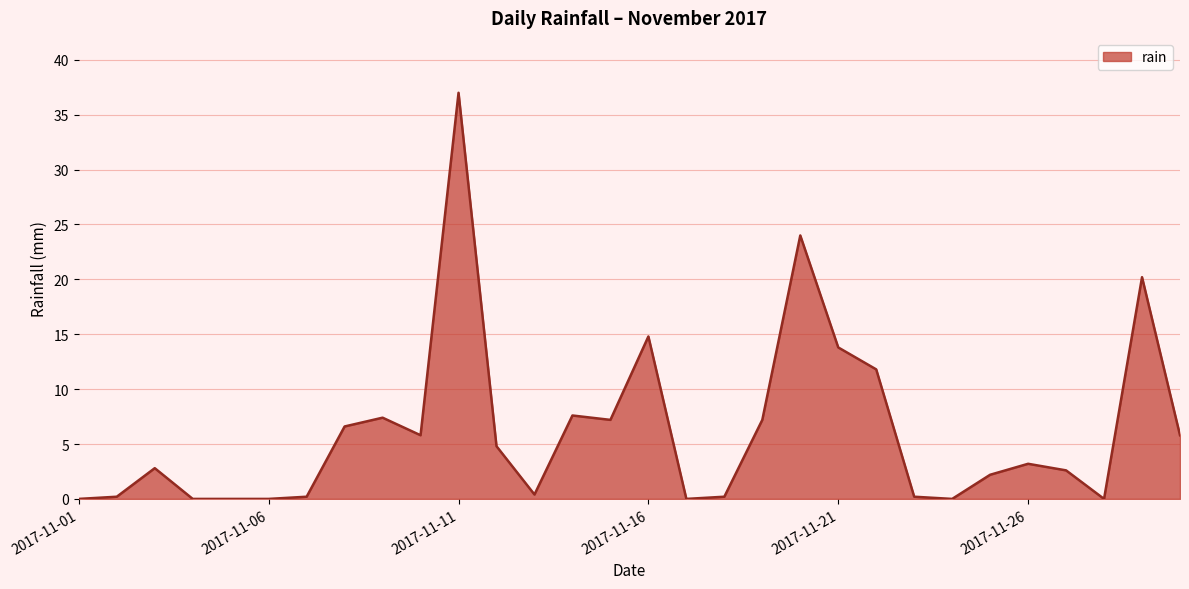

What is the greatest value displayed?

37.0